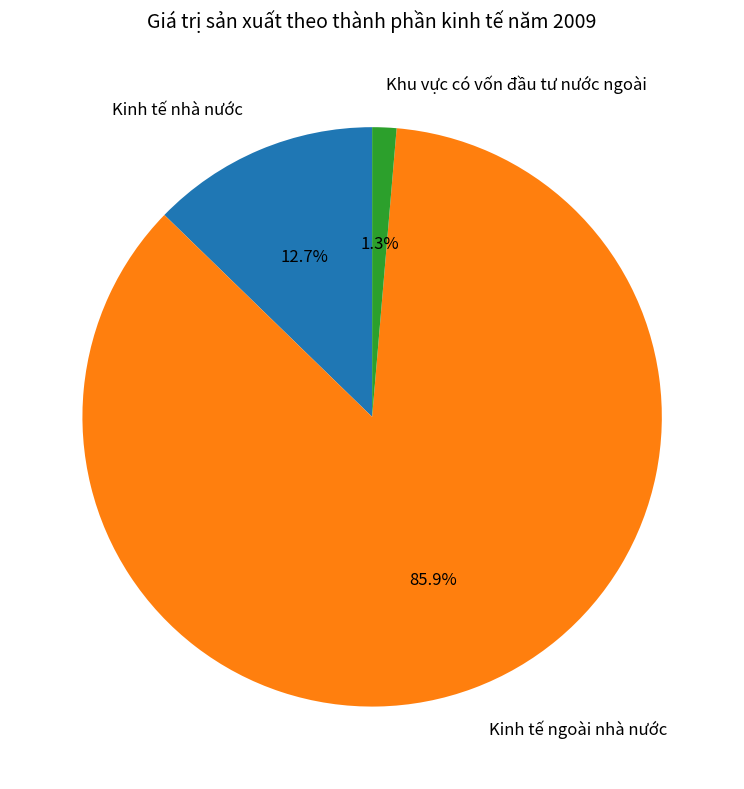

What is the total percentage of Kinh tế ngoài nhà nước and Khu vực có vốn đầu tư nước ngoài?

87.3%